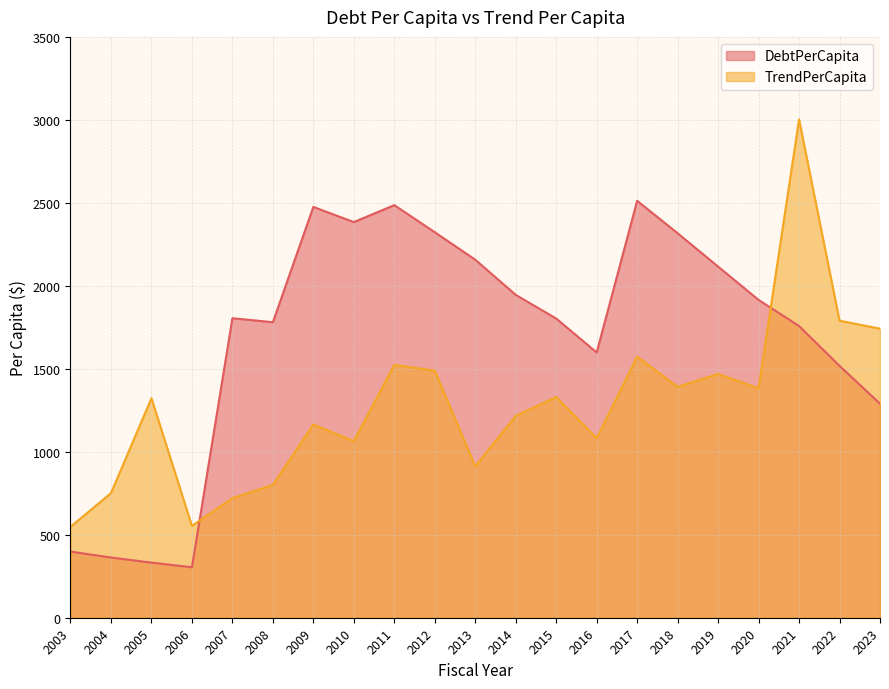

The DebtPerCapita series shows 755.0 at 2007. True or false?

False